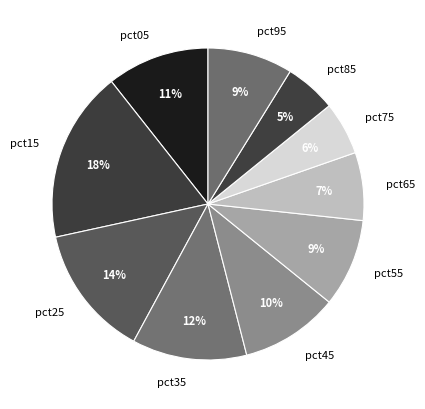

What percentage is the pct75 slice, to the nearest percent?

6%